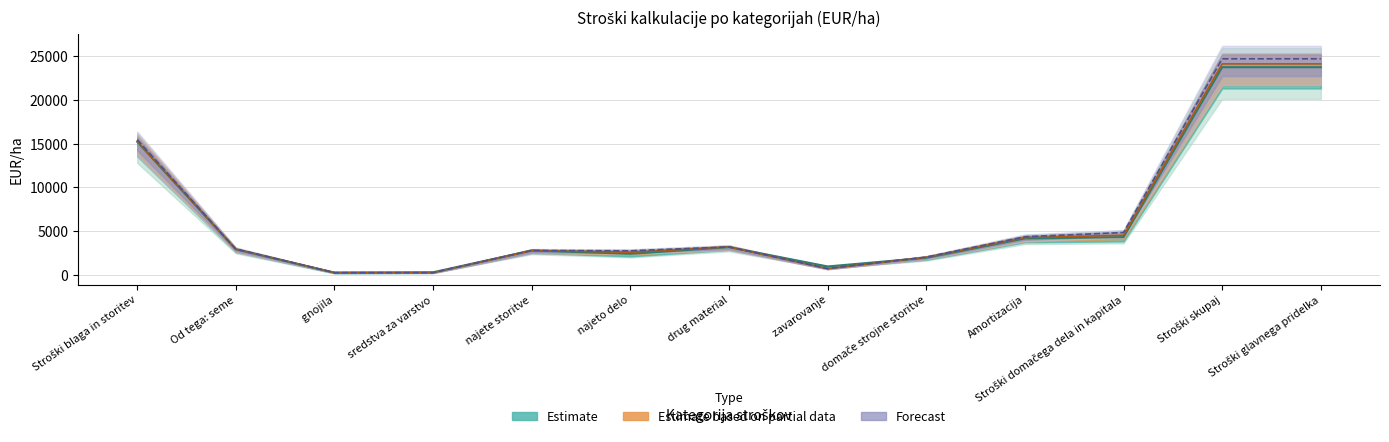

How many data points in 2017 are above 2940?

7